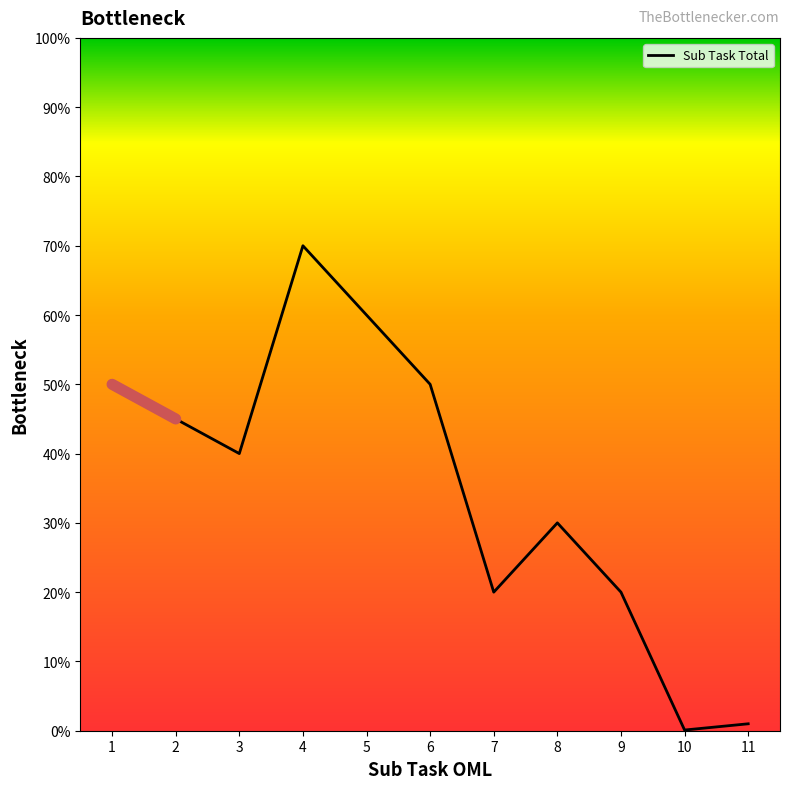

Which has a higher value, 9 or 1?

1